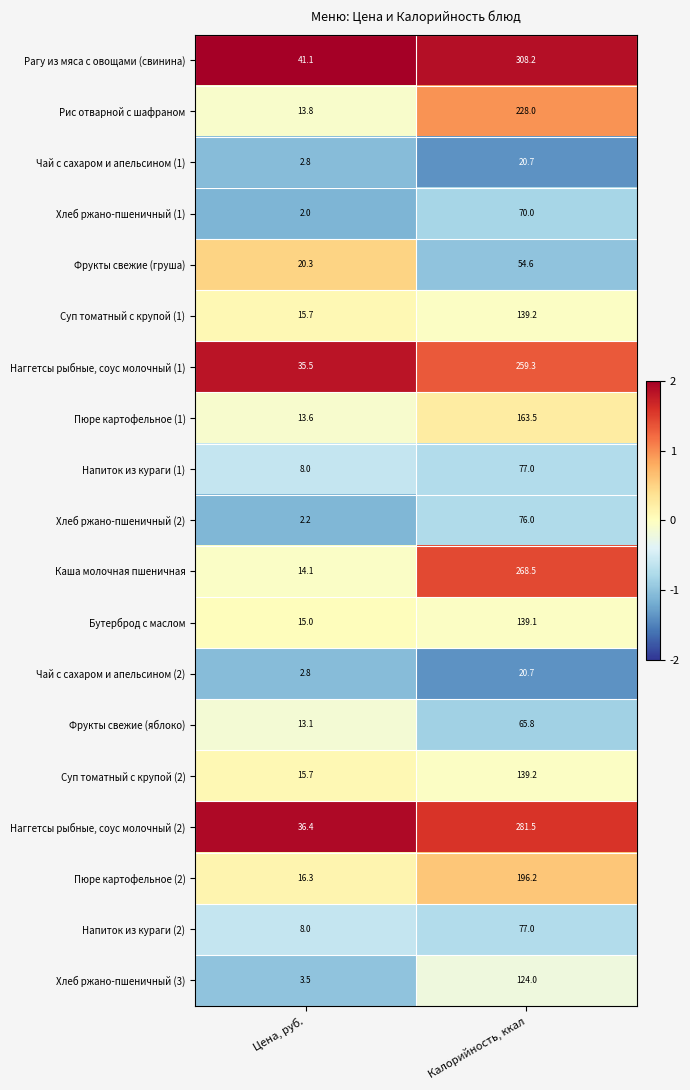

What is the sum of all Чай с сахаром и апельсином (2) values?

23.5